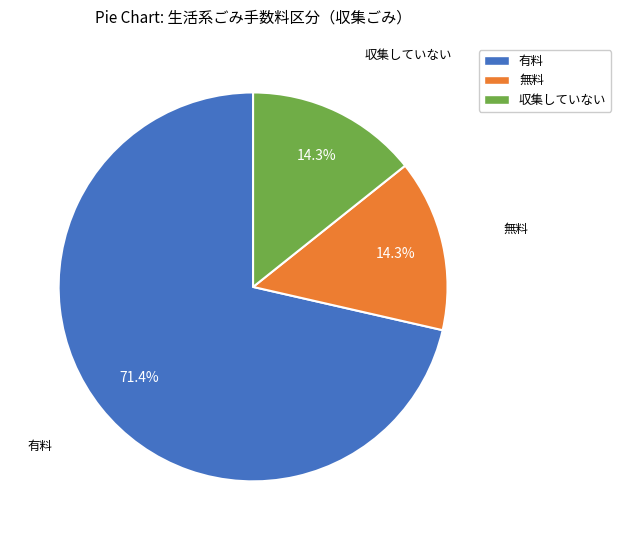

To the nearest percent, what is the combined percentage of 無料 and 有料?

86%